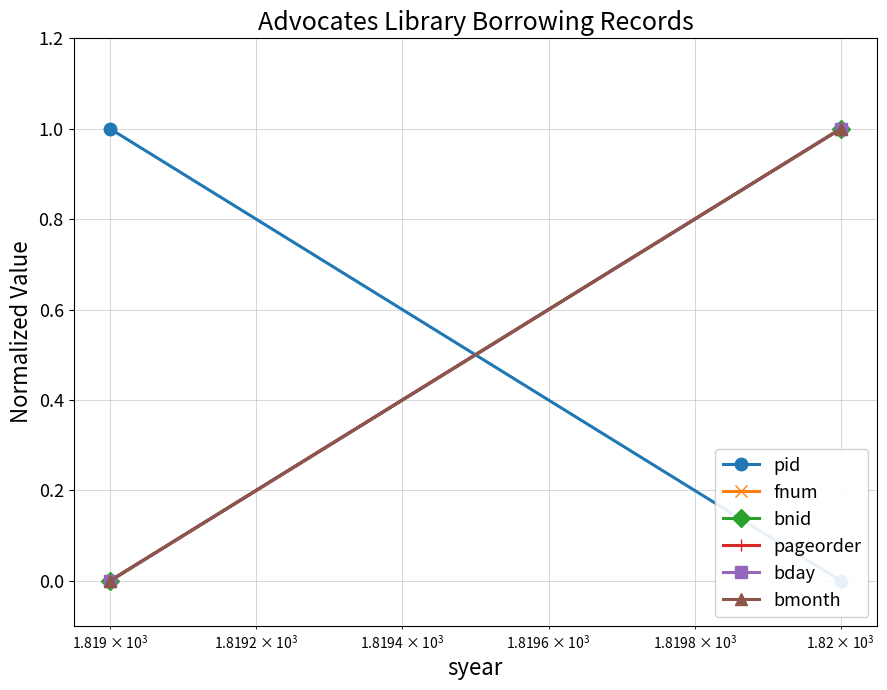

At how many categories does at least one series exceed 0?

2